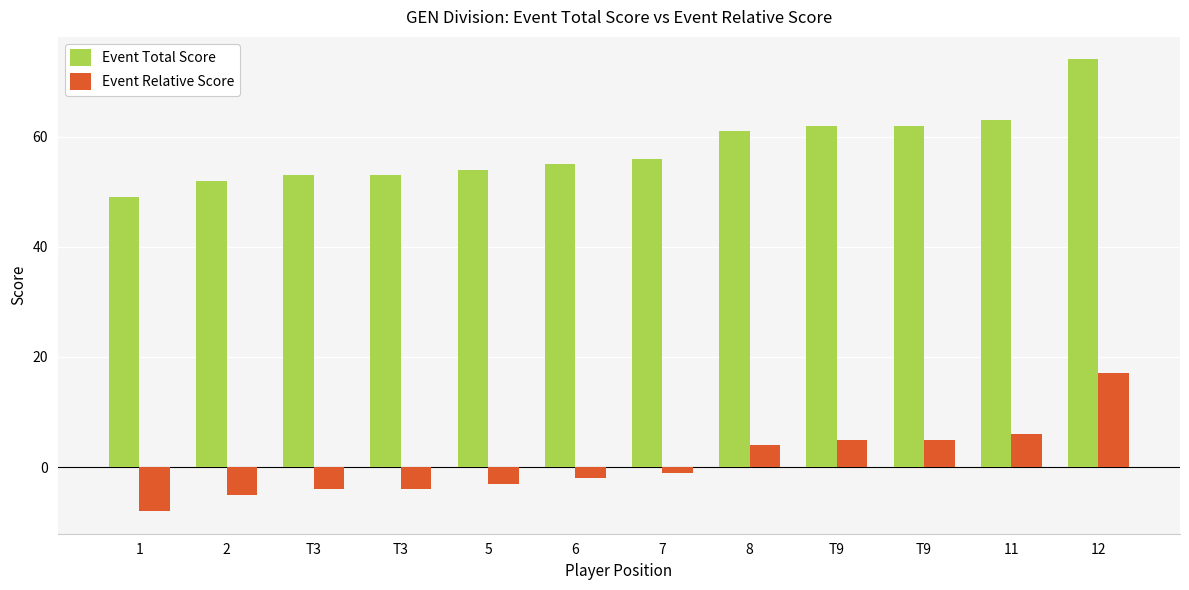

What are all the series names shown in the legend?

Event Total Score, Event Relative Score